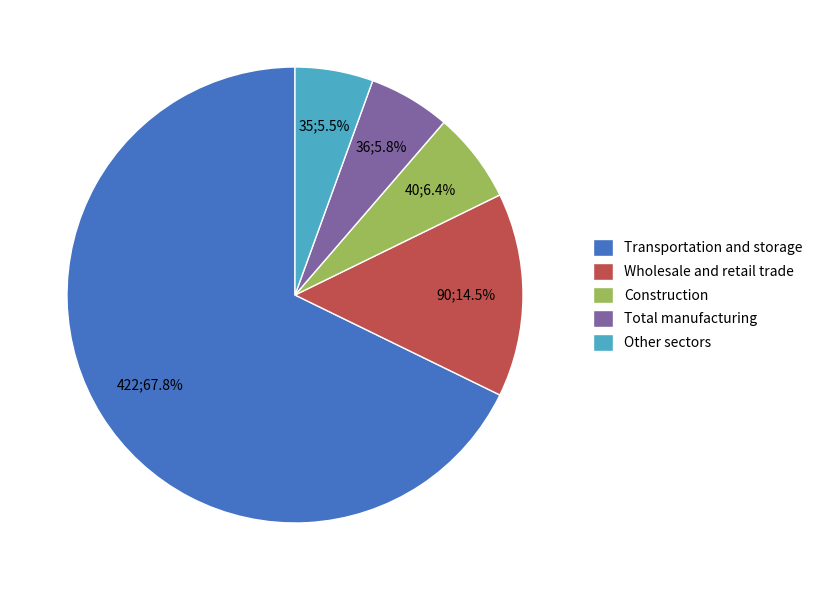

Is it true that Total manufacturing is 13% of the pie?

False